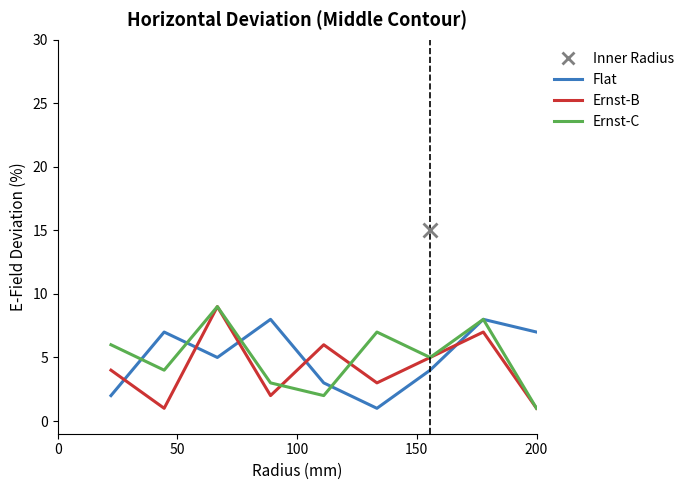

How many times do Ernst-B and Flat cross each other?

5